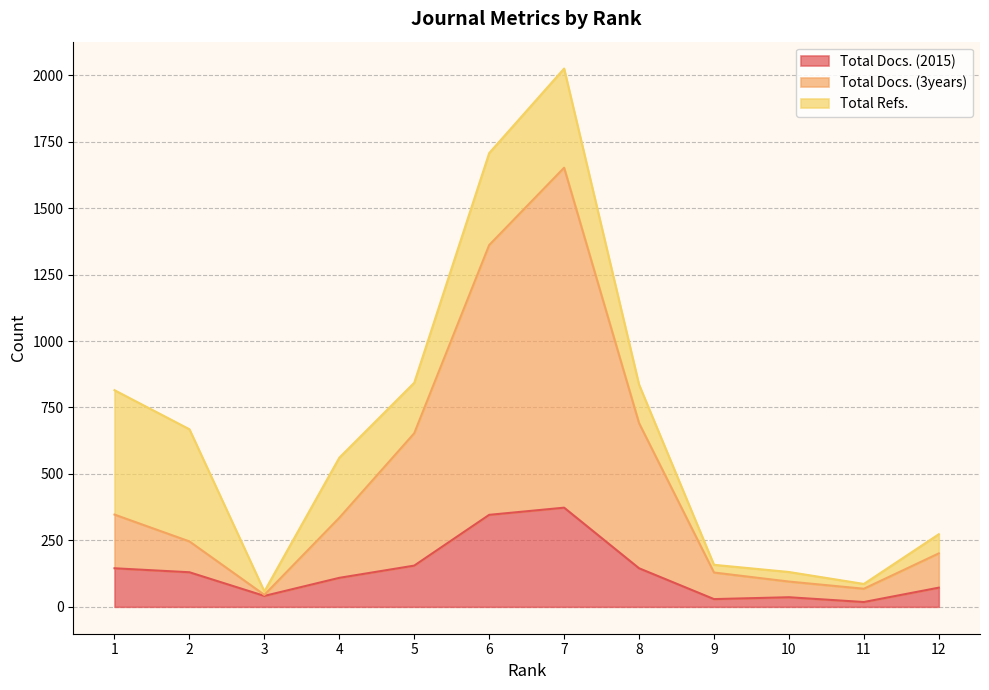

What is the sum of the Total Docs. (3years) values at 3 and 2?

291